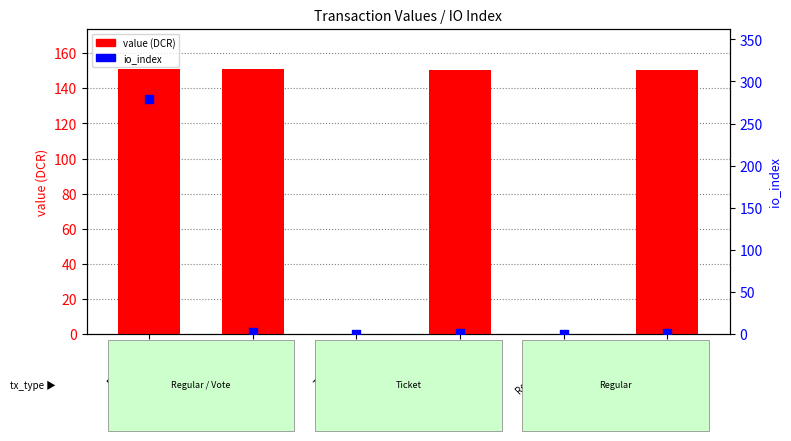

Which series has the widest spread of Y values?

io_index